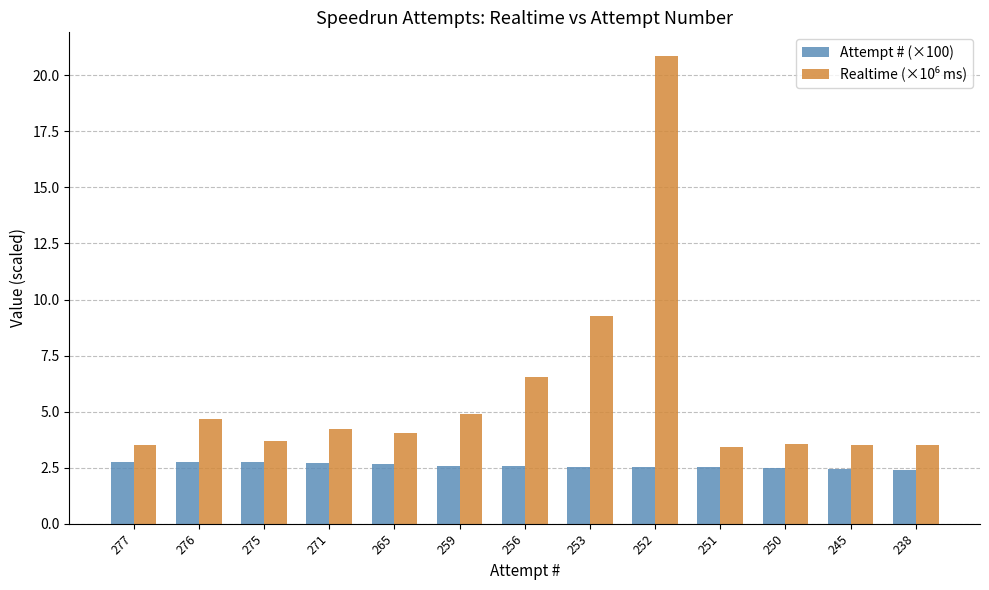

What is the difference between the highest and lowest values at 253?

6.7